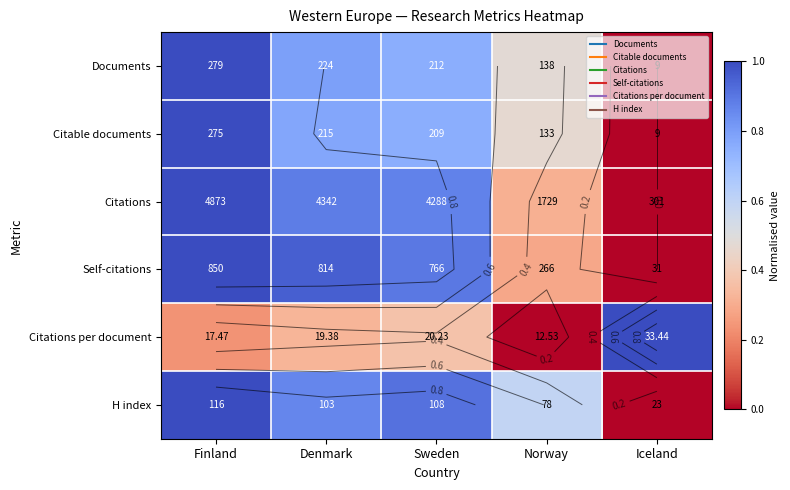

The Citations series shows 1.3 at Denmark. True or false?

False